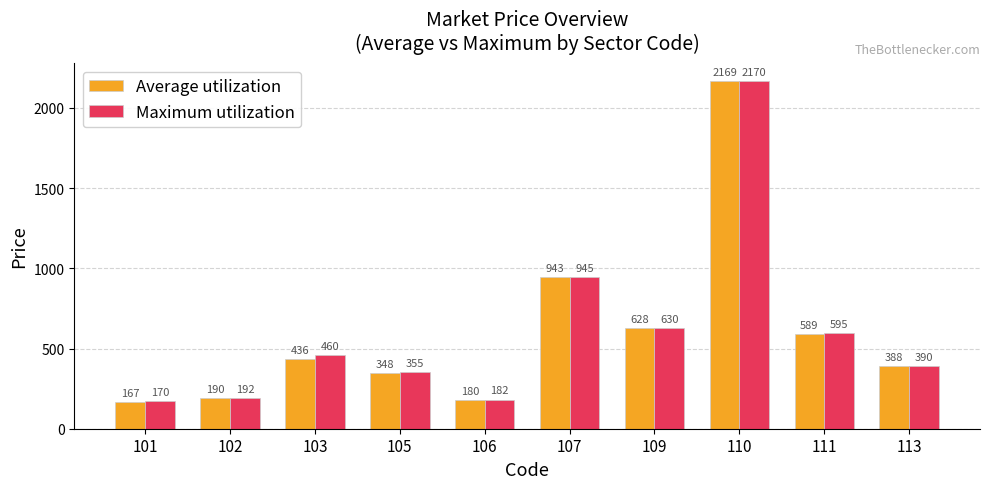

What is the minimum value for Average utilization?

167